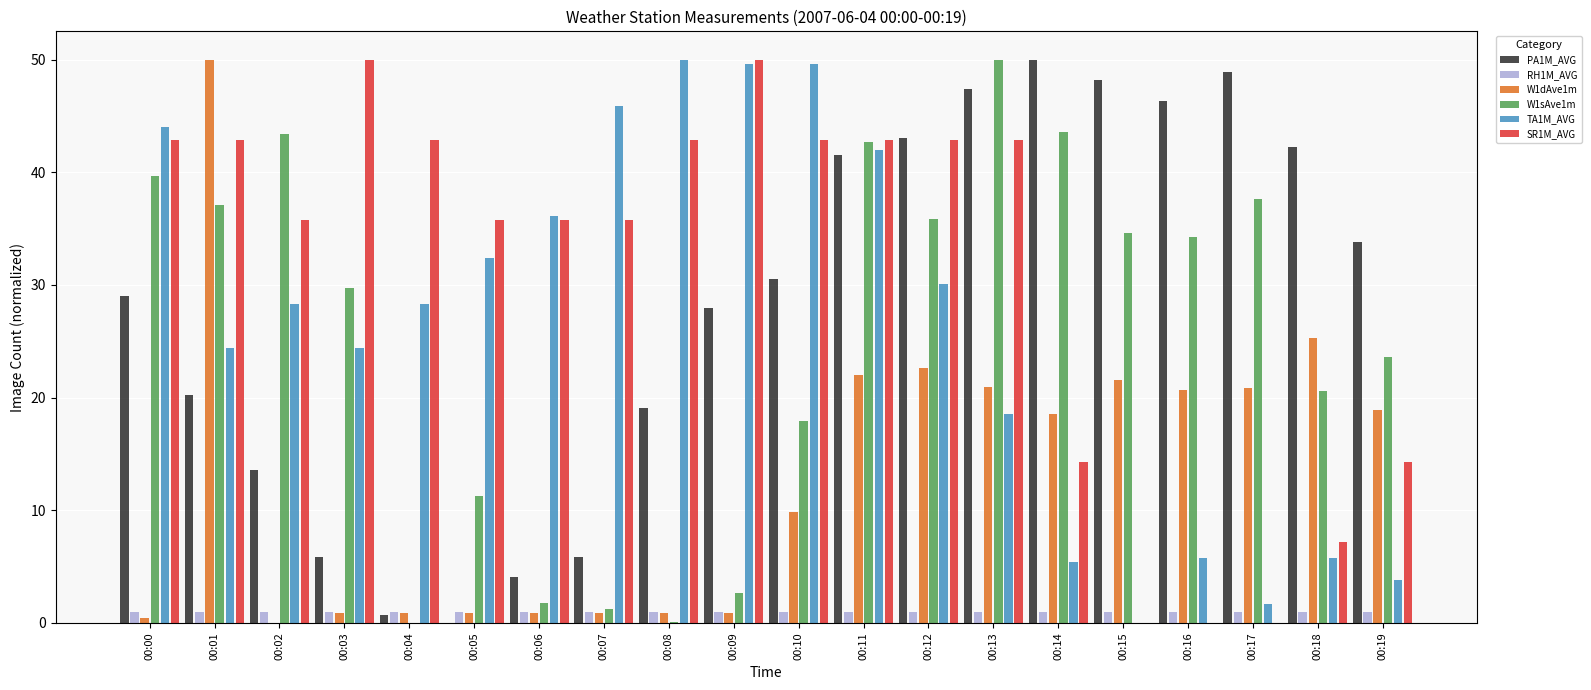

Count the number of categories in the chart.

20